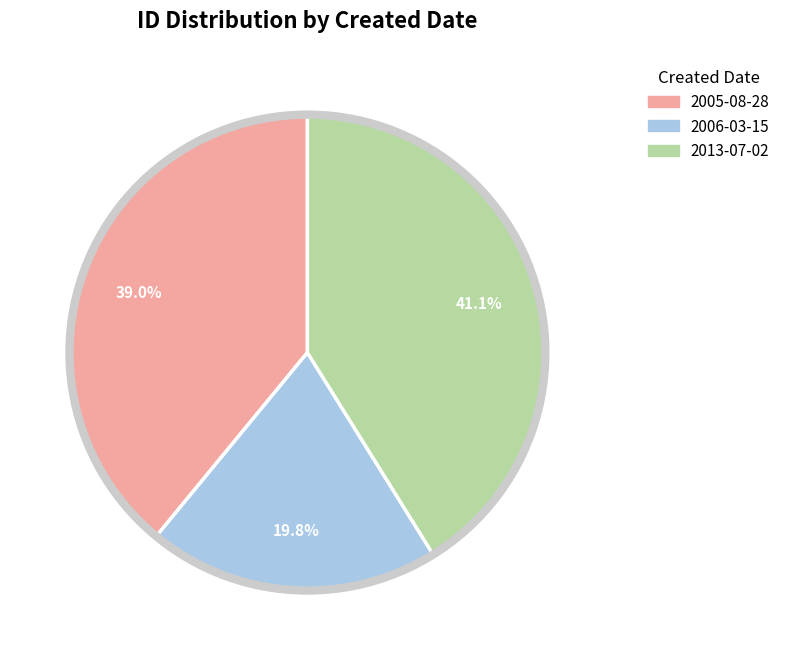

Is there any slice that represents more than half of the pie?

No